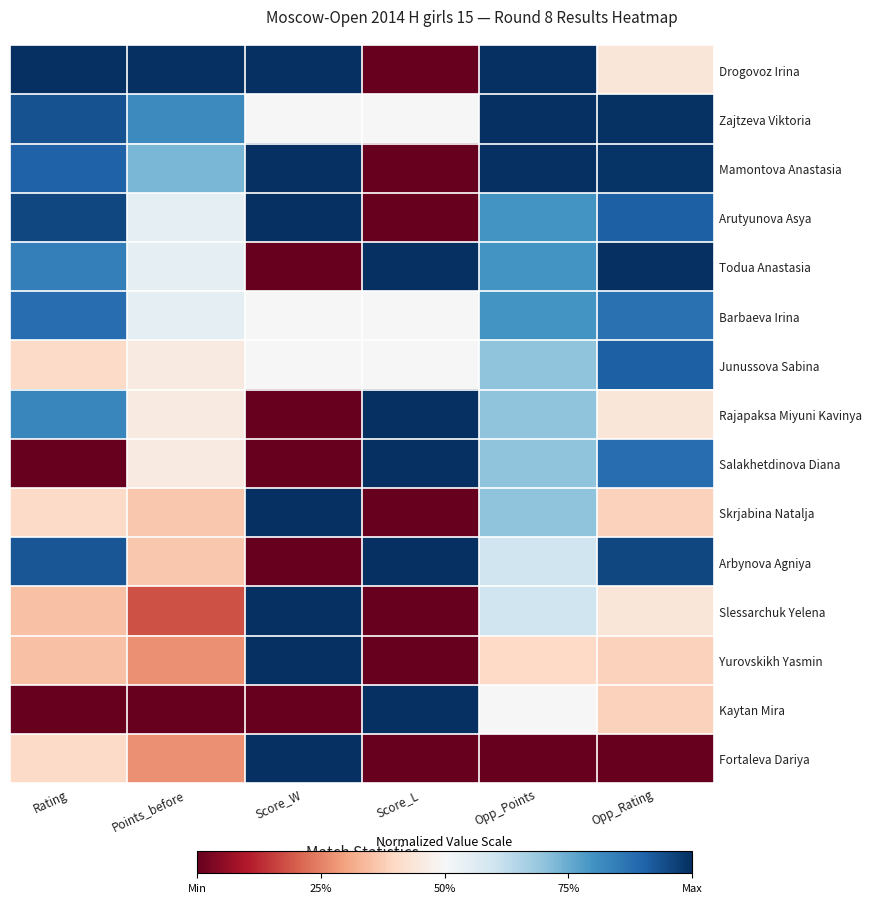

Reading right to left, transcribe all the data shown in this chart.

Drogovoz Irina: Opp_Rating=0.4	Opp_Points=1.0	Score_L=0.0	Score_W=1.0	Points_before=1.0	Rating=1.0
Zajtzeva Viktoria: Opp_Rating=1.0	Opp_Points=1.0	Score_L=0.5	Score_W=0.5	Points_before=0.8	Rating=0.9
Mamontova Anastasia: Opp_Rating=1.0	Opp_Points=1.0	Score_L=0.0	Score_W=1.0	Points_before=0.7	Rating=0.9
Arutyunova Asya: Opp_Rating=0.9	Opp_Points=0.8	Score_L=0.0	Score_W=1.0	Points_before=0.5	Rating=1.0
Todua Anastasia: Opp_Rating=1.0	Opp_Points=0.8	Score_L=1.0	Score_W=0.0	Points_before=0.5	Rating=0.8
Barbaeva Irina: Opp_Rating=0.9	Opp_Points=0.8	Score_L=0.5	Score_W=0.5	Points_before=0.5	Rating=0.9
Junussova Sabina: Opp_Rating=0.9	Opp_Points=0.7	Score_L=0.5	Score_W=0.5	Points_before=0.5	Rating=0.4
Rajapaksa Miyuni Kavinya: Opp_Rating=0.4	Opp_Points=0.7	Score_L=1.0	Score_W=0.0	Points_before=0.5	Rating=0.8
Salakhetdinova Diana: Opp_Rating=0.9	Opp_Points=0.7	Score_L=1.0	Score_W=0.0	Points_before=0.5	Rating=0.0
Skrjabina Natalja: Opp_Rating=0.4	Opp_Points=0.7	Score_L=0.0	Score_W=1.0	Points_before=0.4	Rating=0.4
Arbynova Agniya: Opp_Rating=1.0	Opp_Points=0.6	Score_L=1.0	Score_W=0.0	Points_before=0.4	Rating=0.9
Slessarchuk Yelena: Opp_Rating=0.4	Opp_Points=0.6	Score_L=0.0	Score_W=1.0	Points_before=0.2	Rating=0.4
Yurovskikh Yasmin: Opp_Rating=0.4	Opp_Points=0.4	Score_L=0.0	Score_W=1.0	Points_before=0.3	Rating=0.4
Kaytan Mira: Opp_Rating=0.4	Opp_Points=0.5	Score_L=1.0	Score_W=0.0	Points_before=0.0	Rating=0.0
Fortaleva Dariya: Opp_Rating=0.0	Opp_Points=0.0	Score_L=0.0	Score_W=1.0	Points_before=0.3	Rating=0.4